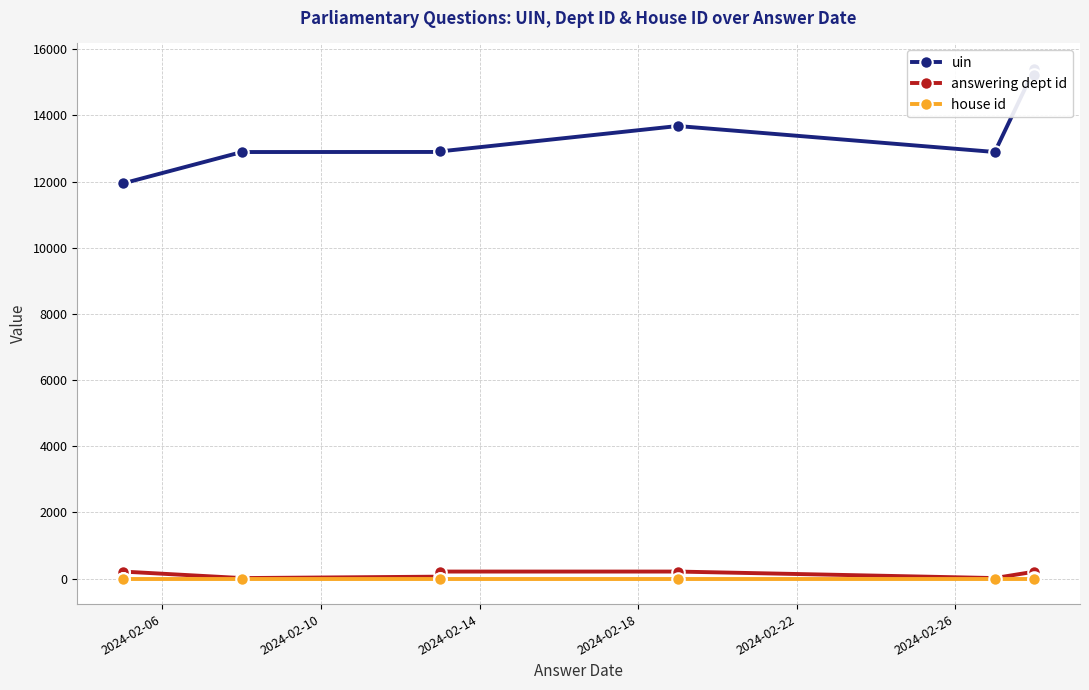

What is the approximate value of uin at 2024-02-06, to the nearest 10?

11930